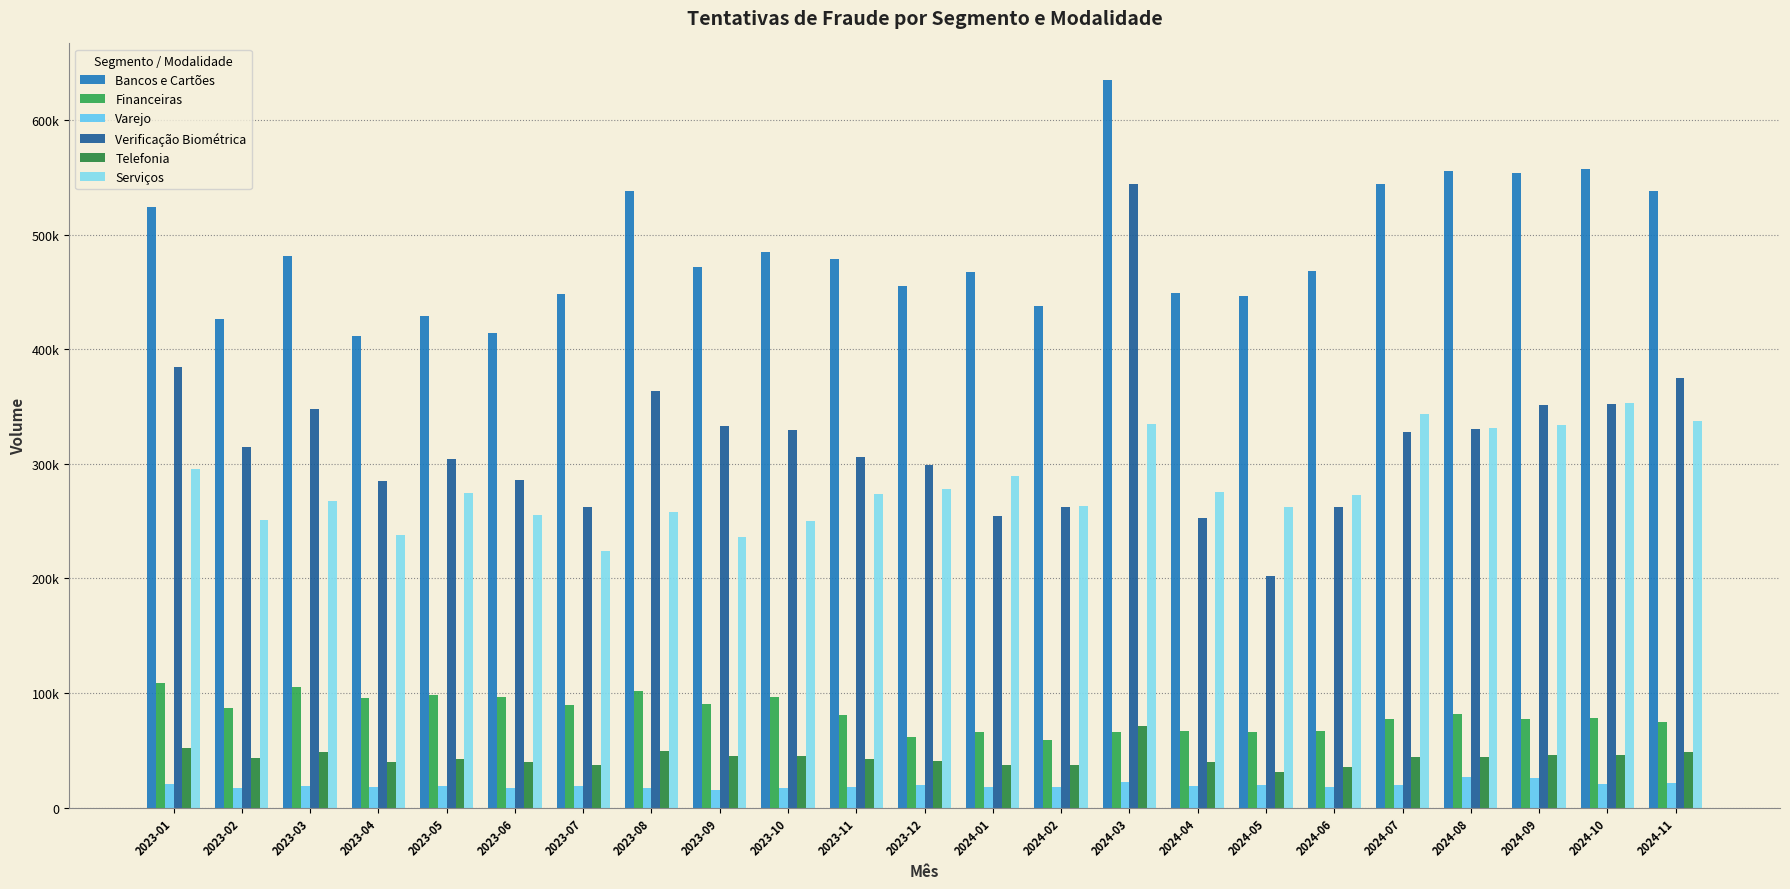

Is the value of Varejo at 2024-05 greater than the value of Verificação Biométrica at 2024-11?

No